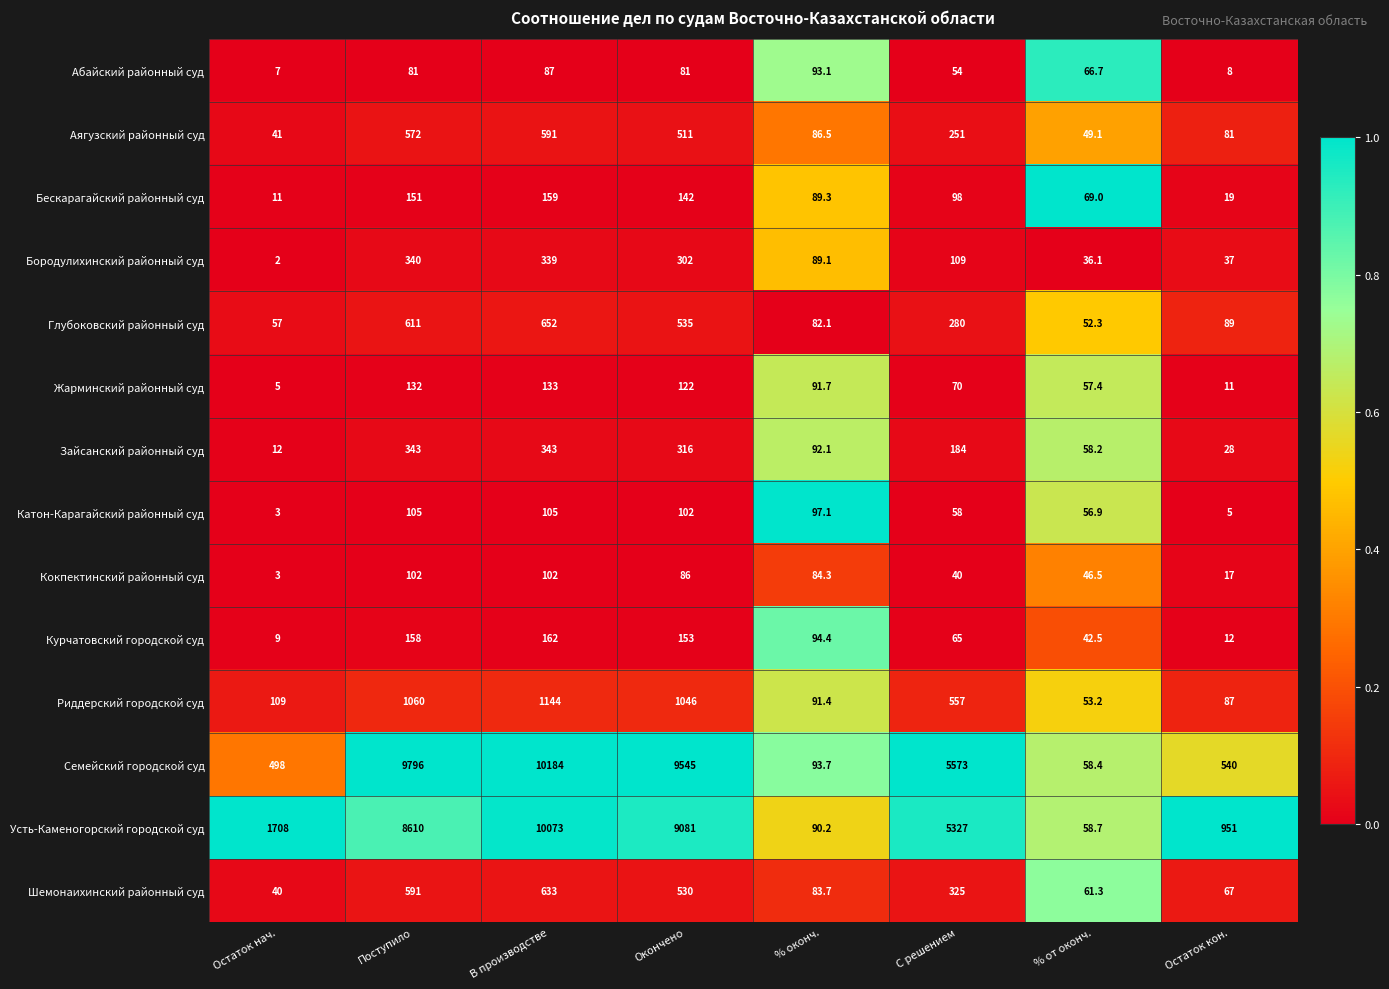

Which category has the highest value in the Глубоковский районный суд series?

В производстве